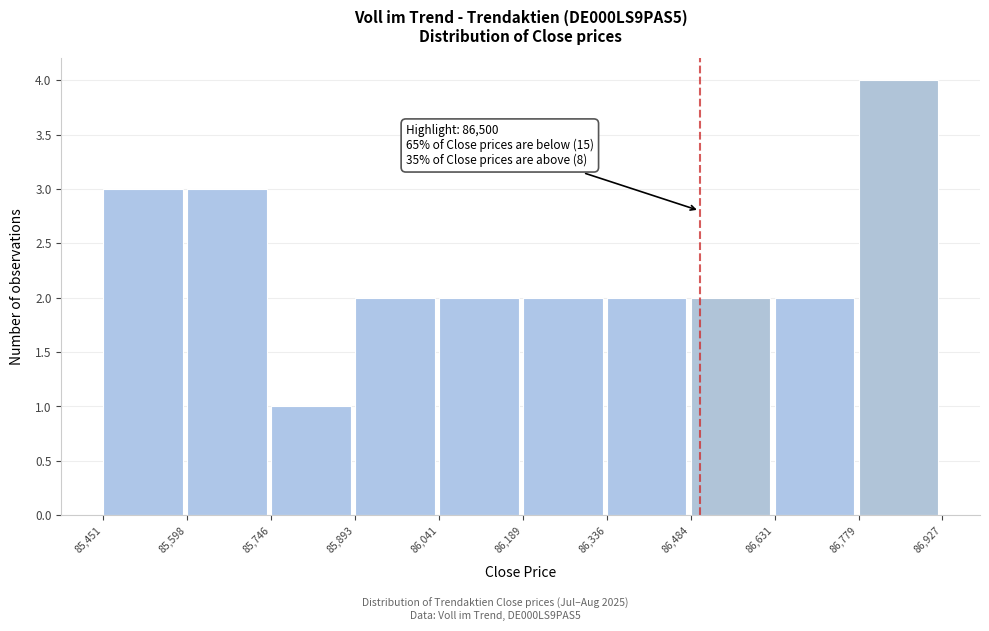

Over which range of the x-axis is the bar tallest?

86,779 to 86,927